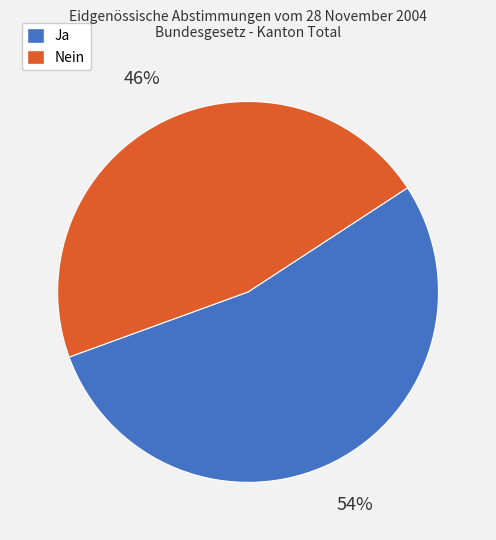

Is it true that Nein is 46% of the pie?

True